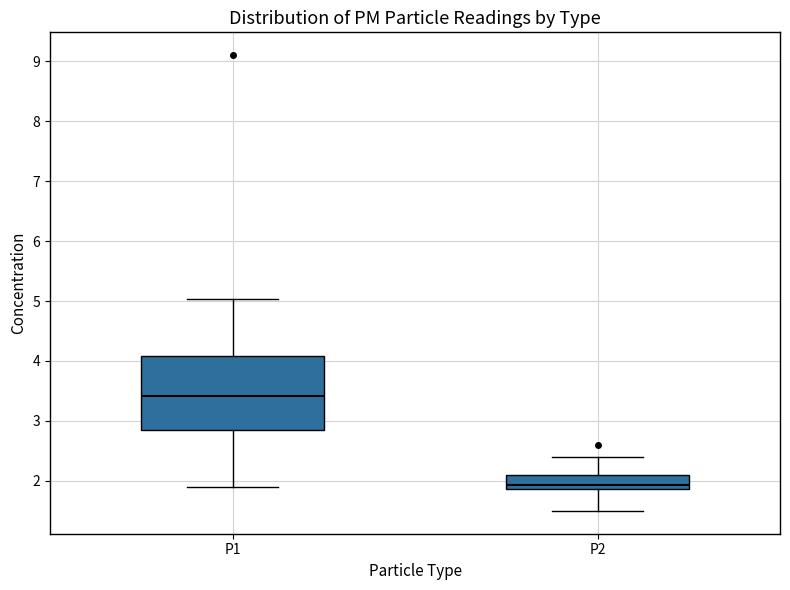

Reading left to right, transcribe this box plot: for each box, give where its median line is, the range the box spans, and where its two whiskers end, as read against the y-axis. The values are not printed on the chart, so give them approximately, as read against the axis.

P1: median 3.4, box 2.9 to 4.1, whiskers 1.9 to 5.0
P2: median 1.9 (just above the box's lower edge), box 1.9 to 2.1, whiskers 1.5 to 2.4